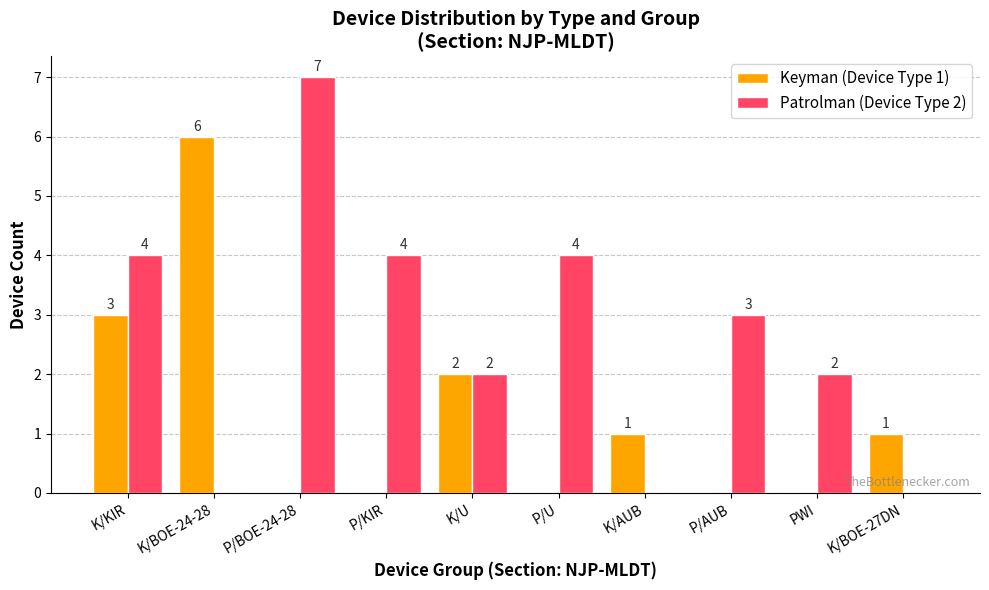

Does the chart contain stacked bars?

No